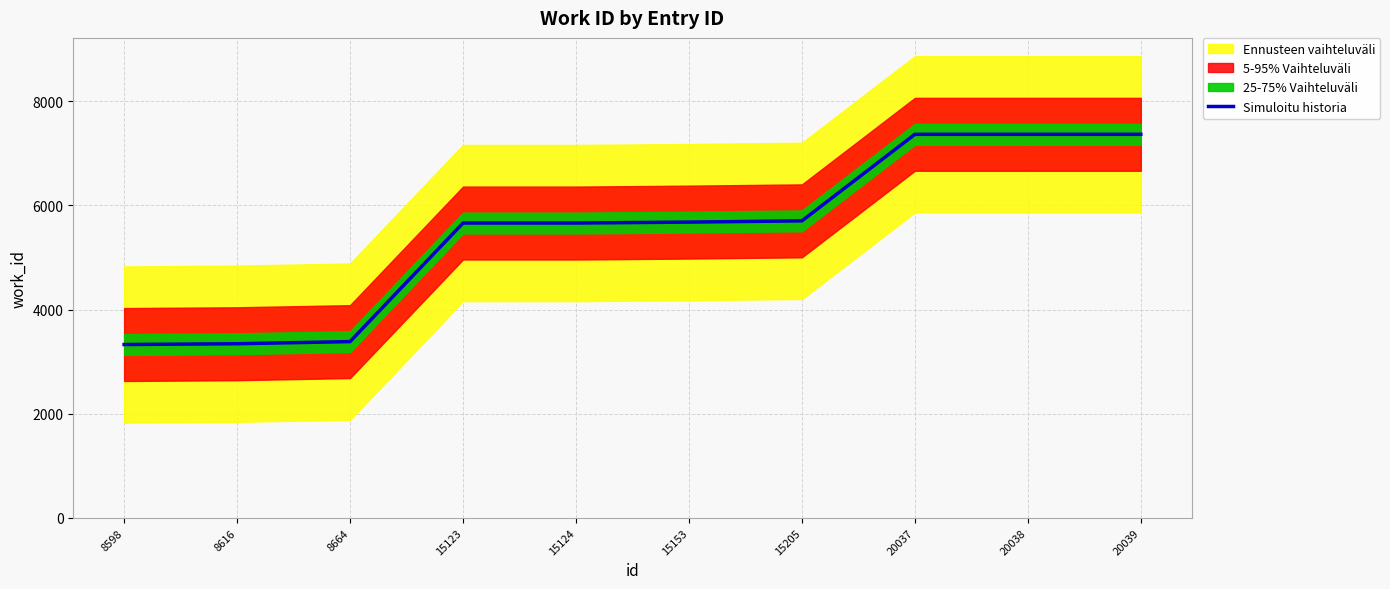

Reading right to left, what are all the values shown in this chart?

7365	7365	7365	5703	5679	5661	5661	3384	3343	3328